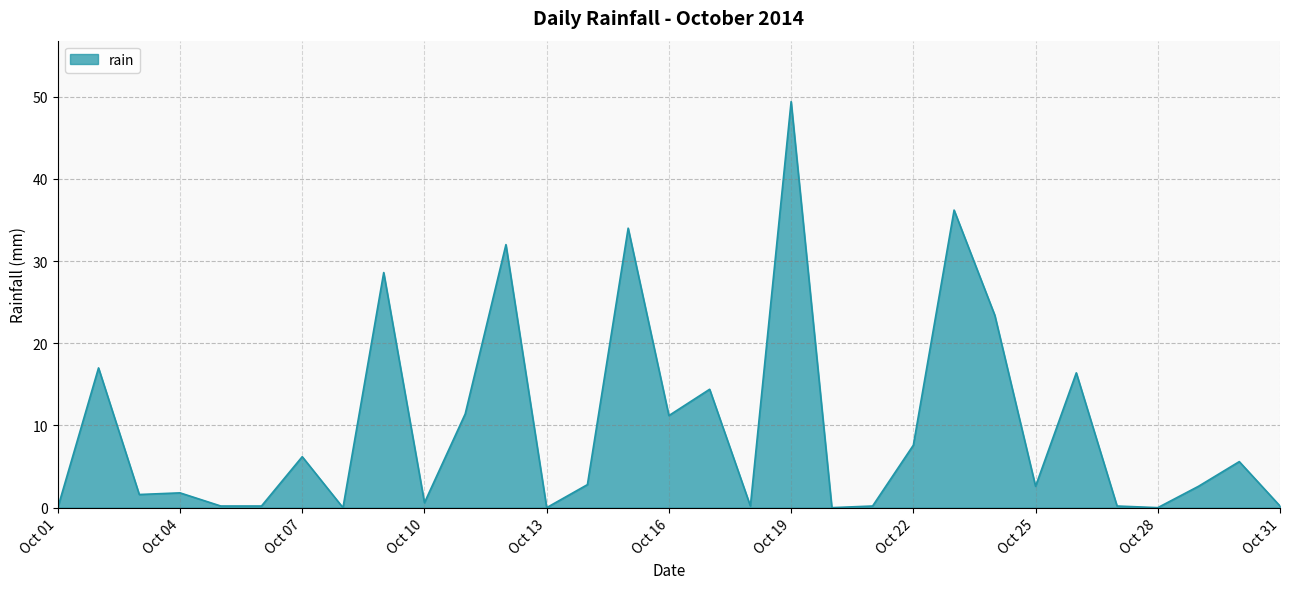

What is the difference between the maximum and minimum values?

49.4